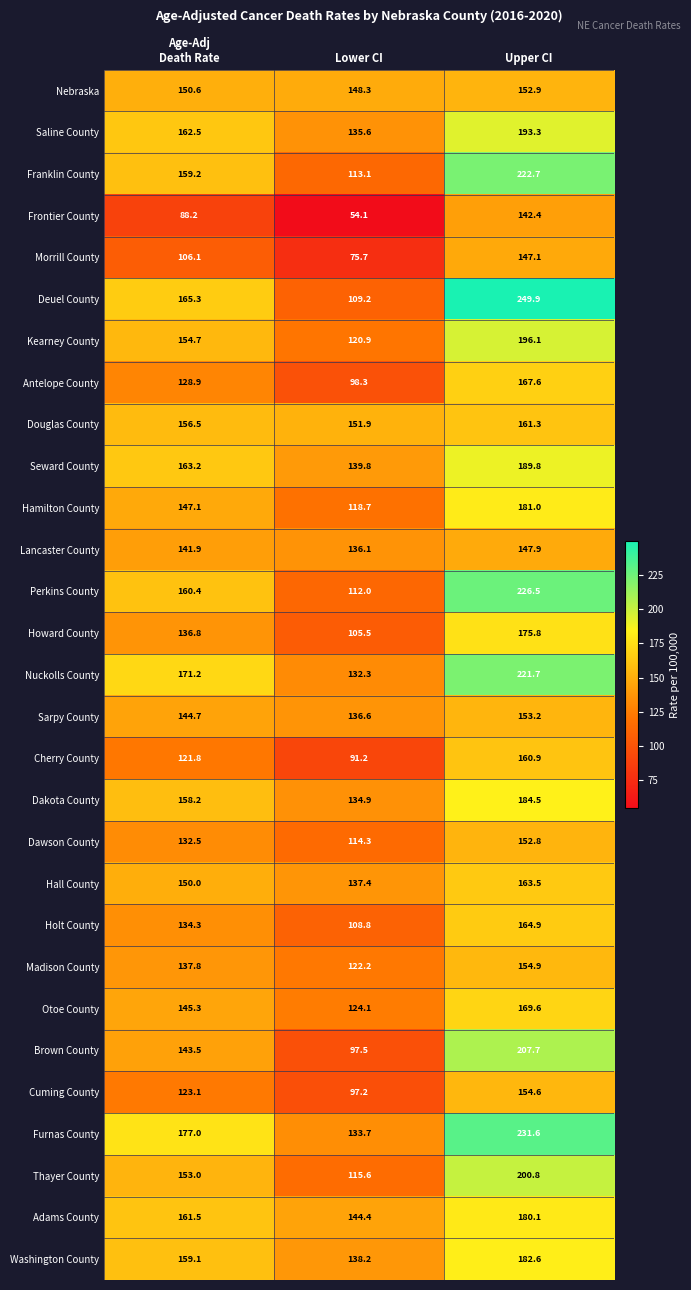

Which series has the largest range (max minus min)?

Deuel County